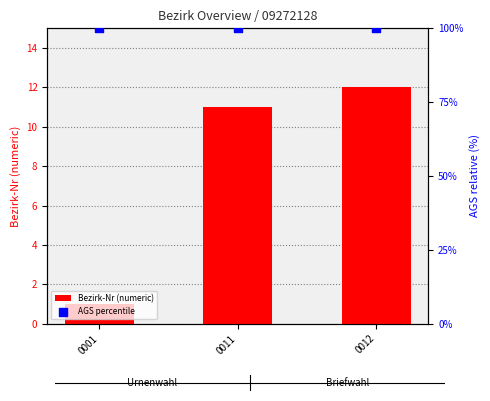

What is the total value across all series at 0011?

111